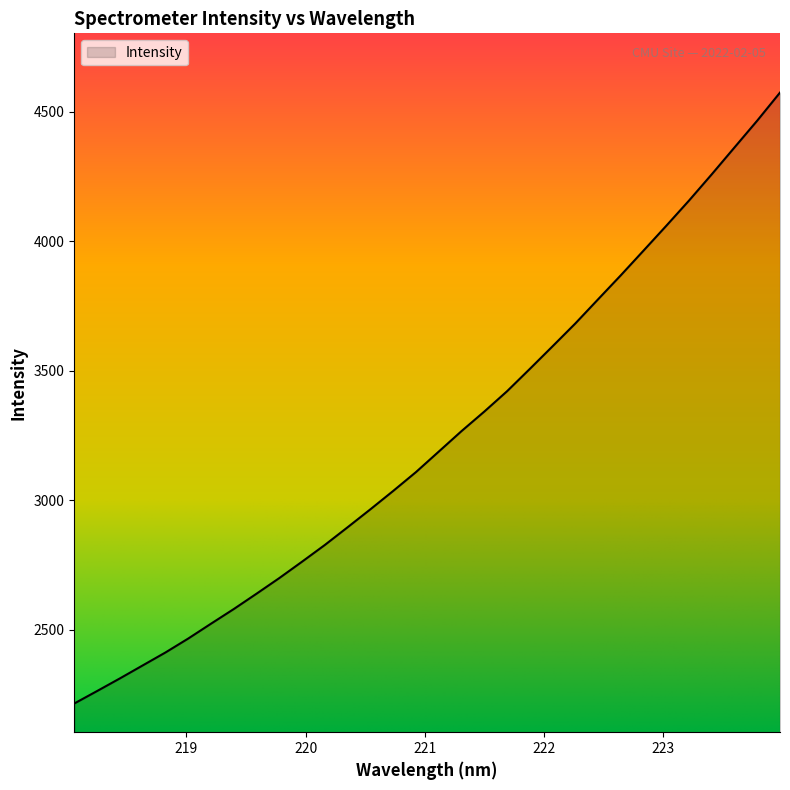

Does the chart display data point markers on the line(s)?

No